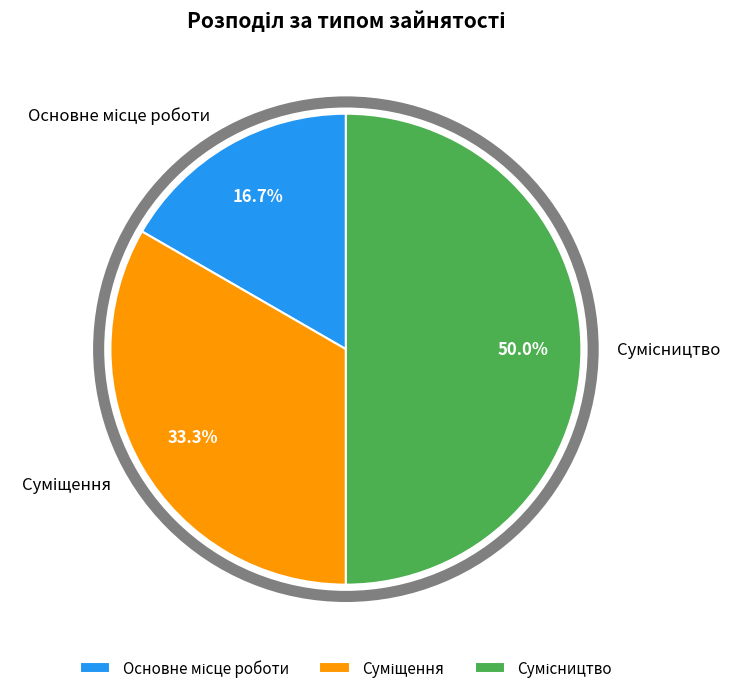

What is the total percentage of Суміщення and Сумісництво?

83.3%